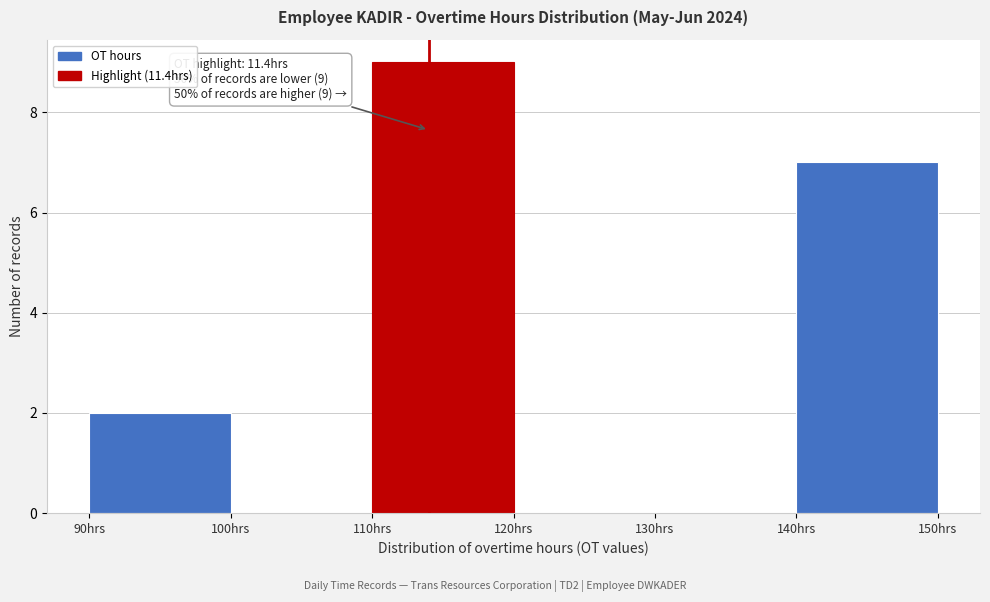

Reading left to right, extract all data points from this chart.

90hrs=2	100hrs=0	110hrs=9	120hrs=0	130hrs=0	140hrs=7